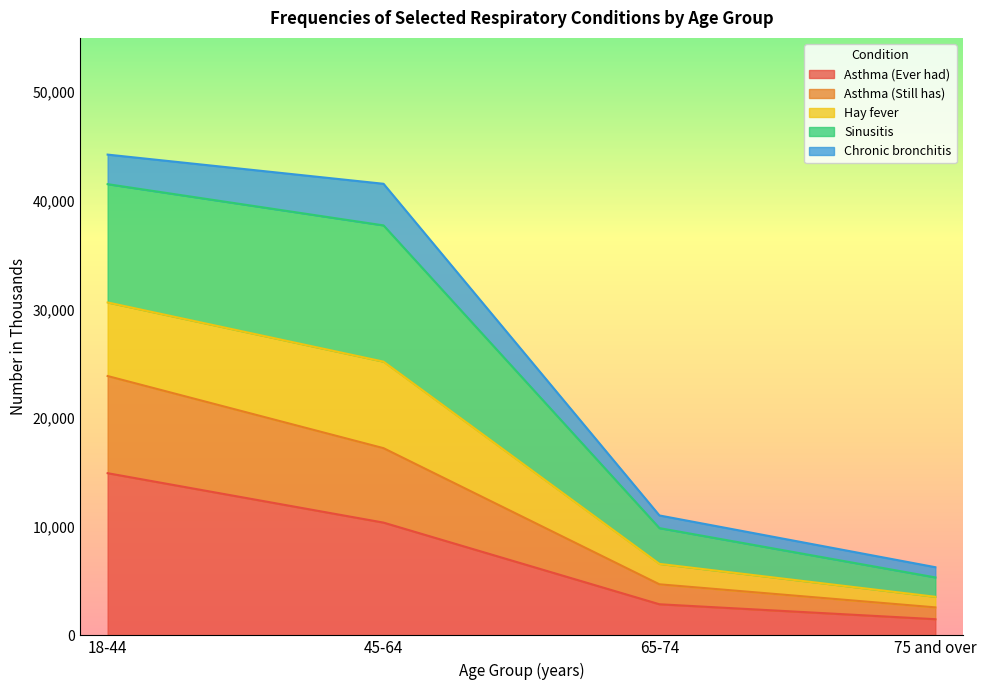

Reading right to left, list the values for the Asthma (Ever had) series.

1489	2863	10380	14929